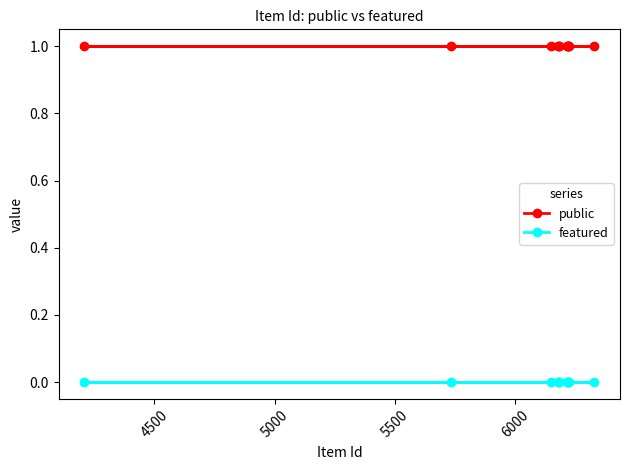

True or false: featured and public cross at least once.

False